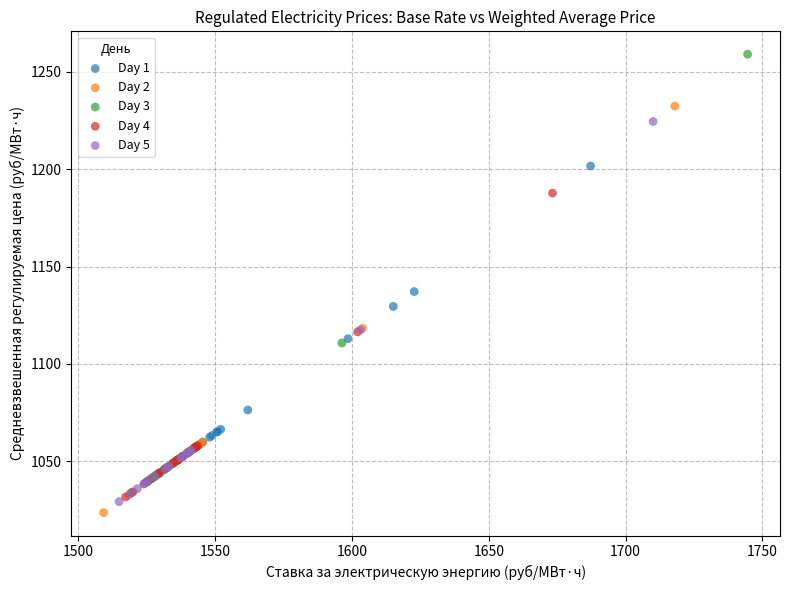

Which series reaches the maximum Y coordinate?

Day 3